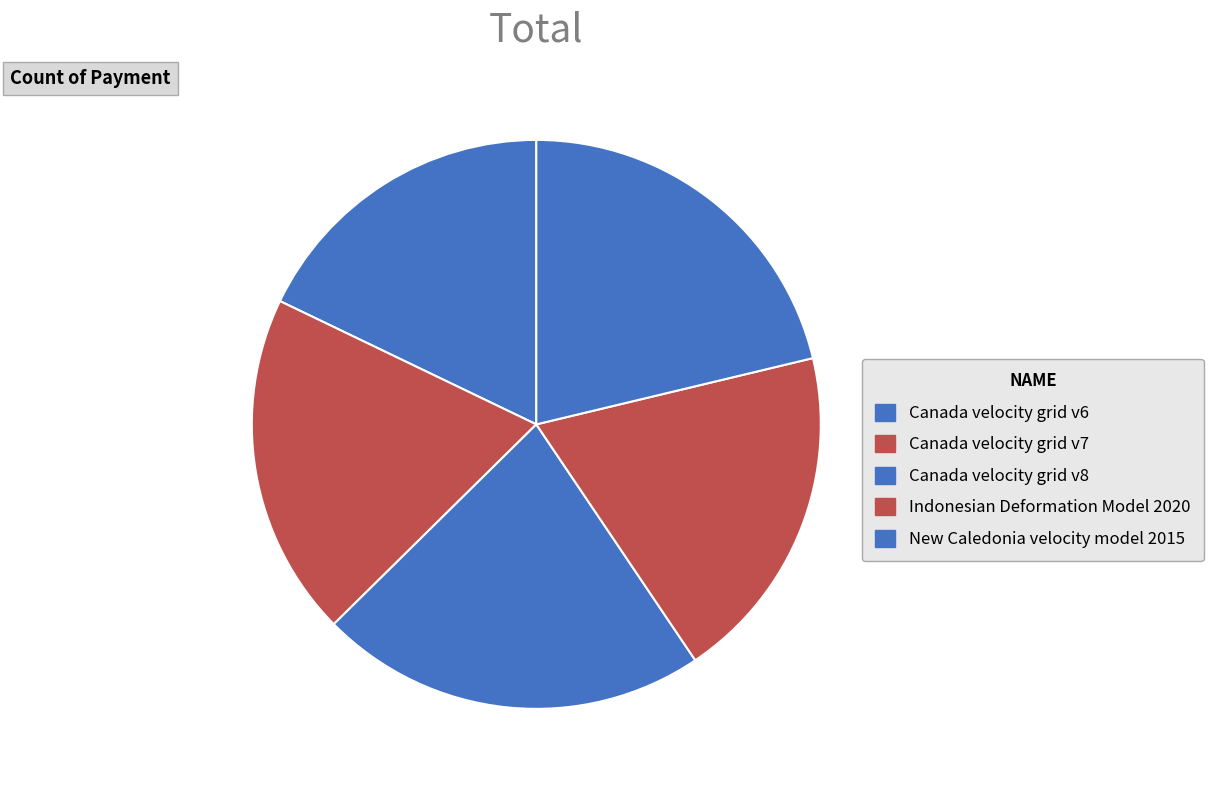

Is there a majority slice in this chart?

No